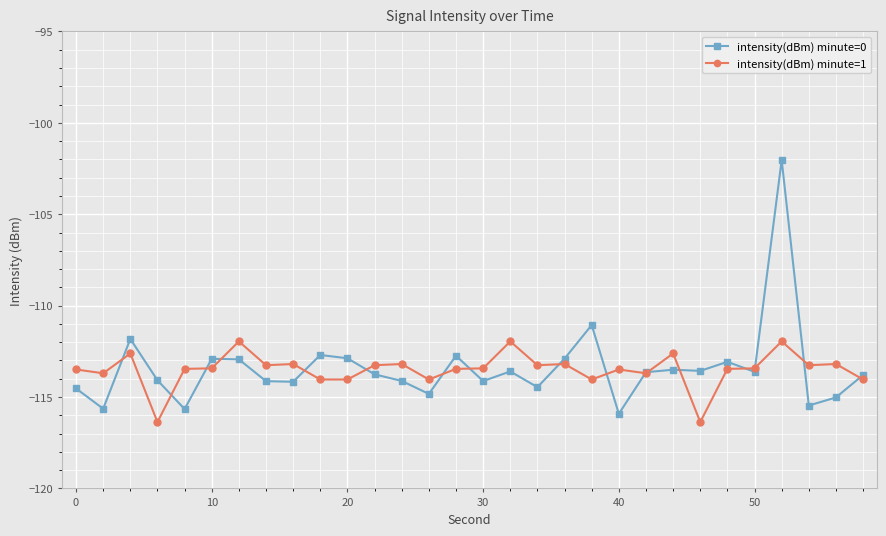

Rank the series by their maximum value, from lowest to highest.

intensity(dBm) minute=1, intensity(dBm) minute=0